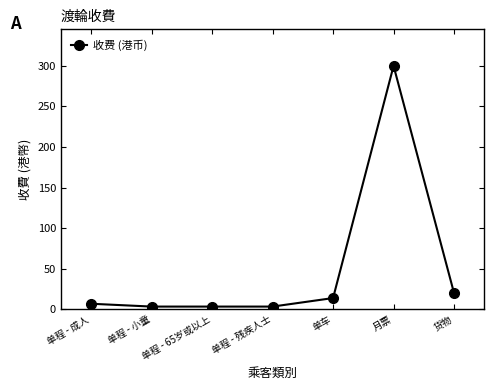

What is the sum of all values?

351.5